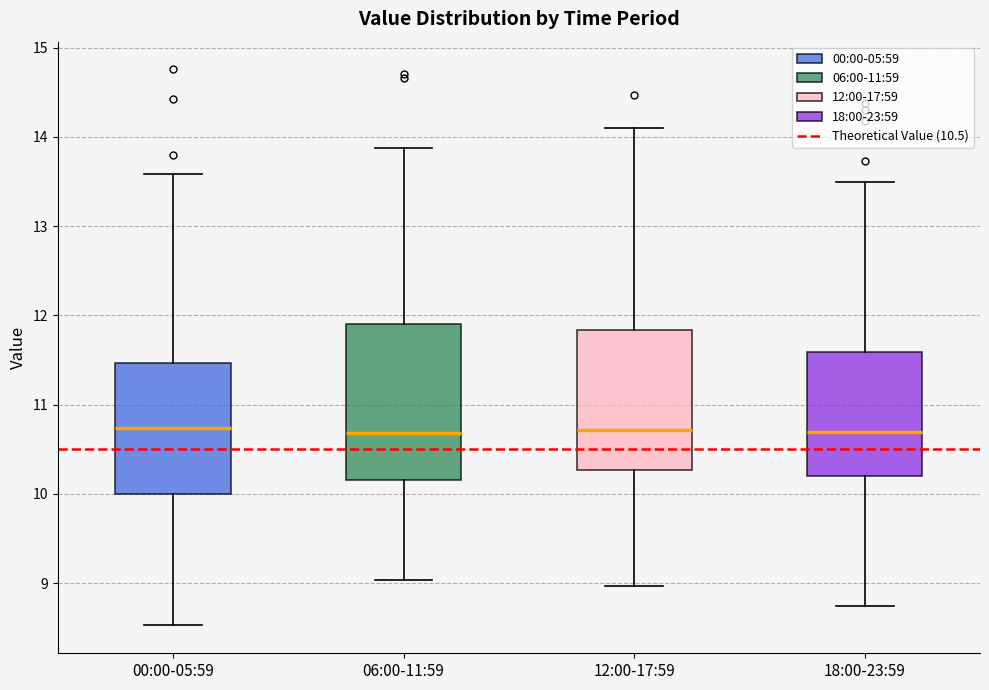

Where is the upper edge of the box for 18:00-23:59 on the y-axis? The values are not printed on the chart, so give them approximately, as read against the axis.

11.6